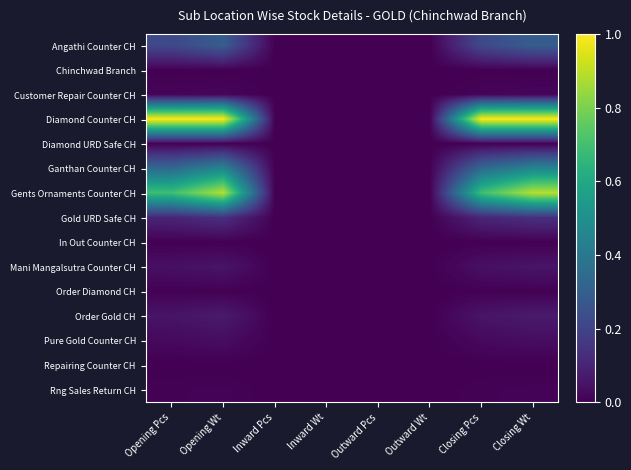

Reading right to left, extract all data points from this chart.

Angathi Counter CH: Closing Wt=0.3	Closing Pcs=0.2	Outward Wt=0.0	Outward Pcs=0.0	Inward Wt=0.0	Inward Pcs=0.0	Opening Wt=0.3	Opening Pcs=0.2
Chinchwad Branch: Closing Wt=0.0	Closing Pcs=0.0	Outward Wt=0.0	Outward Pcs=0.0	Inward Wt=0.0	Inward Pcs=0.0	Opening Wt=0.0	Opening Pcs=0.0
Customer Repair Counter CH: Closing Wt=0.0	Closing Pcs=0.0	Outward Wt=0.0	Outward Pcs=0.0	Inward Wt=0.0	Inward Pcs=0.0	Opening Wt=0.0	Opening Pcs=0.0
Diamond Counter CH: Closing Wt=1.0	Closing Pcs=1.0	Outward Wt=0.0	Outward Pcs=0.0	Inward Wt=0.0	Inward Pcs=0.0	Opening Wt=1.0	Opening Pcs=1.0
Diamond URD Safe CH: Closing Wt=0.0	Closing Pcs=0.0	Outward Wt=0.0	Outward Pcs=0.0	Inward Wt=0.0	Inward Pcs=0.0	Opening Wt=0.0	Opening Pcs=0.0
Ganthan Counter CH: Closing Wt=0.5	Closing Pcs=0.3	Outward Wt=0.0	Outward Pcs=0.0	Inward Wt=0.0	Inward Pcs=0.0	Opening Wt=0.5	Opening Pcs=0.3
Gents Ornaments Counter CH: Closing Wt=0.9	Closing Pcs=0.7	Outward Wt=0.0	Outward Pcs=0.0	Inward Wt=0.0	Inward Pcs=0.0	Opening Wt=0.9	Opening Pcs=0.7
Gold URD Safe CH: Closing Wt=0.1	Closing Pcs=0.1	Outward Wt=0.0	Outward Pcs=0.0	Inward Wt=0.0	Inward Pcs=0.0	Opening Wt=0.1	Opening Pcs=0.1
In Out Counter CH: Closing Wt=0.0	Closing Pcs=0.0	Outward Wt=0.0	Outward Pcs=0.0	Inward Wt=0.0	Inward Pcs=0.0	Opening Wt=0.0	Opening Pcs=0.0
Mani Mangalsutra Counter CH: Closing Wt=0.1	Closing Pcs=0.0	Outward Wt=0.0	Outward Pcs=0.0	Inward Wt=0.0	Inward Pcs=0.0	Opening Wt=0.1	Opening Pcs=0.0
Order Diamond CH: Closing Wt=0.0	Closing Pcs=0.0	Outward Wt=0.0	Outward Pcs=0.0	Inward Wt=0.0	Inward Pcs=0.0	Opening Wt=0.0	Opening Pcs=0.0
Order Gold CH: Closing Wt=0.1	Closing Pcs=0.1	Outward Wt=0.0	Outward Pcs=0.0	Inward Wt=0.0	Inward Pcs=0.0	Opening Wt=0.1	Opening Pcs=0.1
Pure Gold Counter CH: Closing Wt=0.0	Closing Pcs=0.0	Outward Wt=0.0	Outward Pcs=0.0	Inward Wt=0.0	Inward Pcs=0.0	Opening Wt=0.0	Opening Pcs=0.0
Repairing Counter CH: Closing Wt=0.0	Closing Pcs=0.0	Outward Wt=0.0	Outward Pcs=0.0	Inward Wt=0.0	Inward Pcs=0.0	Opening Wt=0.0	Opening Pcs=0.0
Rng Sales Return CH: Closing Wt=0.0	Closing Pcs=0.0	Outward Wt=0.0	Outward Pcs=0.0	Inward Wt=0.0	Inward Pcs=0.0	Opening Wt=0.0	Opening Pcs=0.0